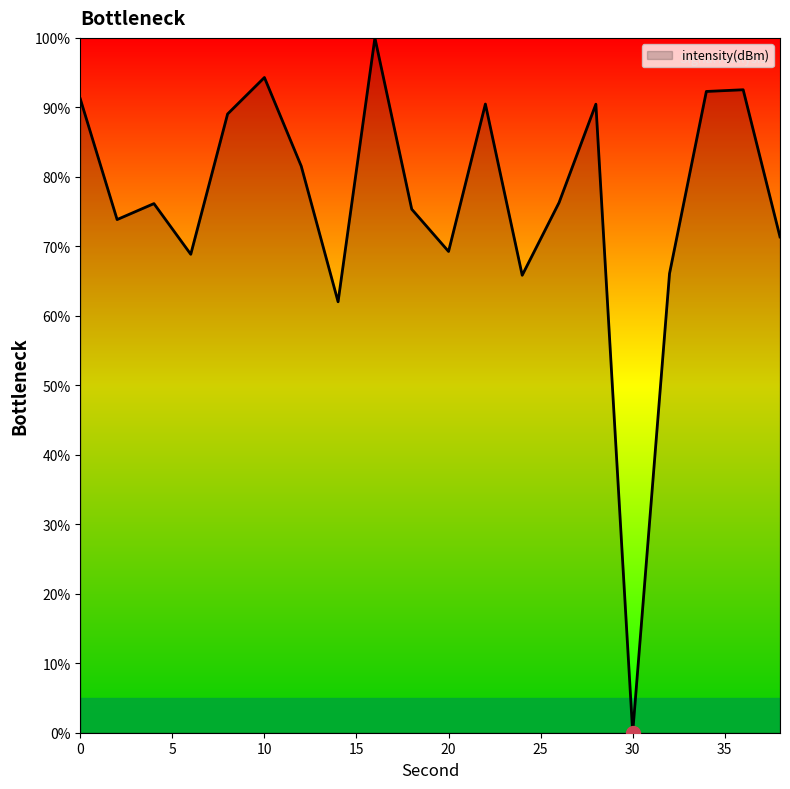

Does the chart have visible grid lines?

No